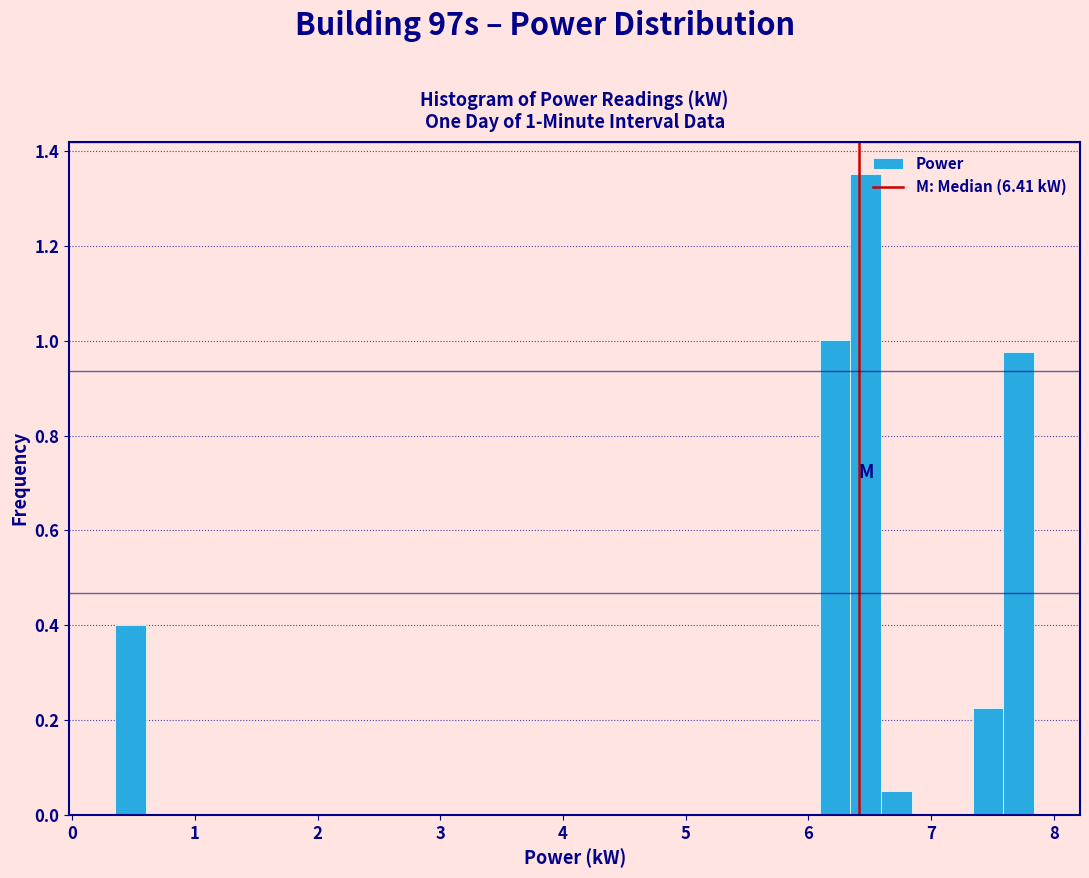

Around what value on the x-axis is the tallest bar? Give the approximate position of its centre, as read against the axis.

6.5